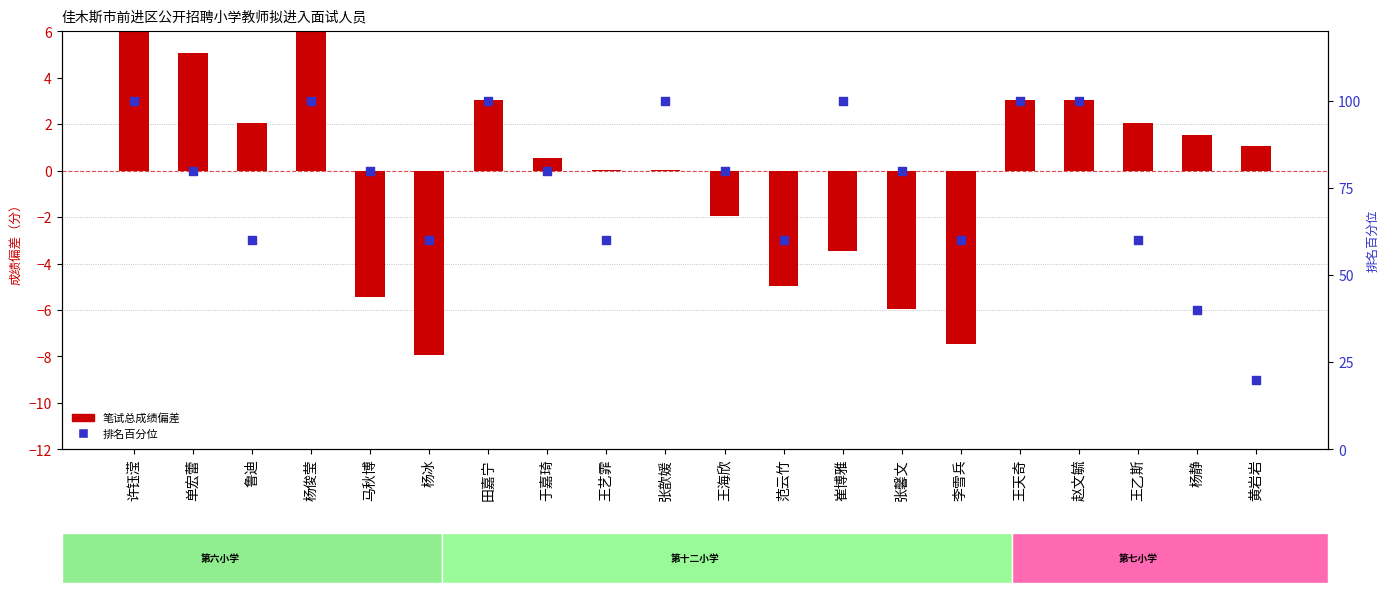

What is the total value across all series at 王艺霏?

60.0